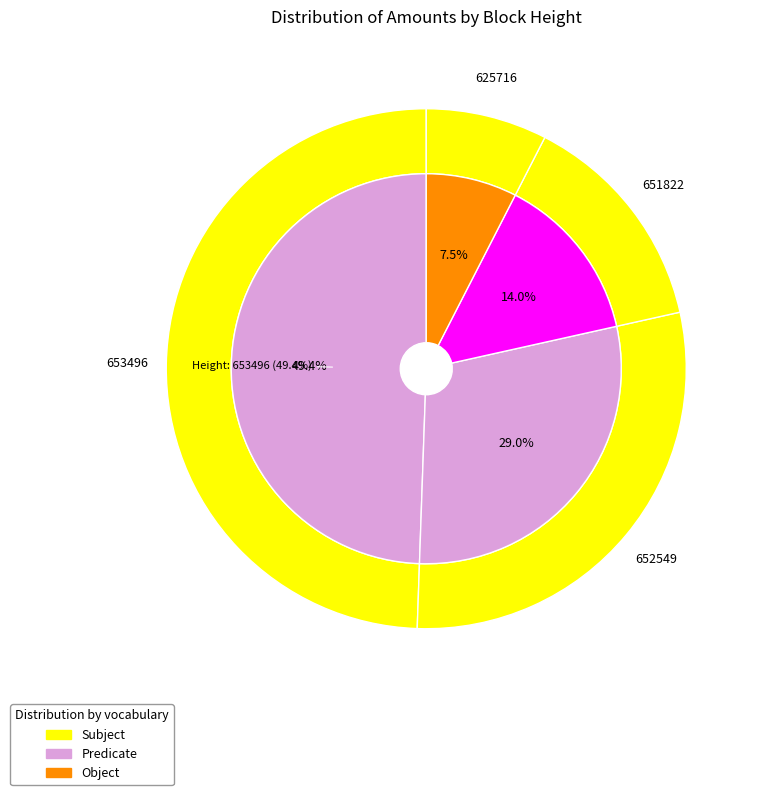

To the nearest percent, what percentage of the pie is 653496?

49%